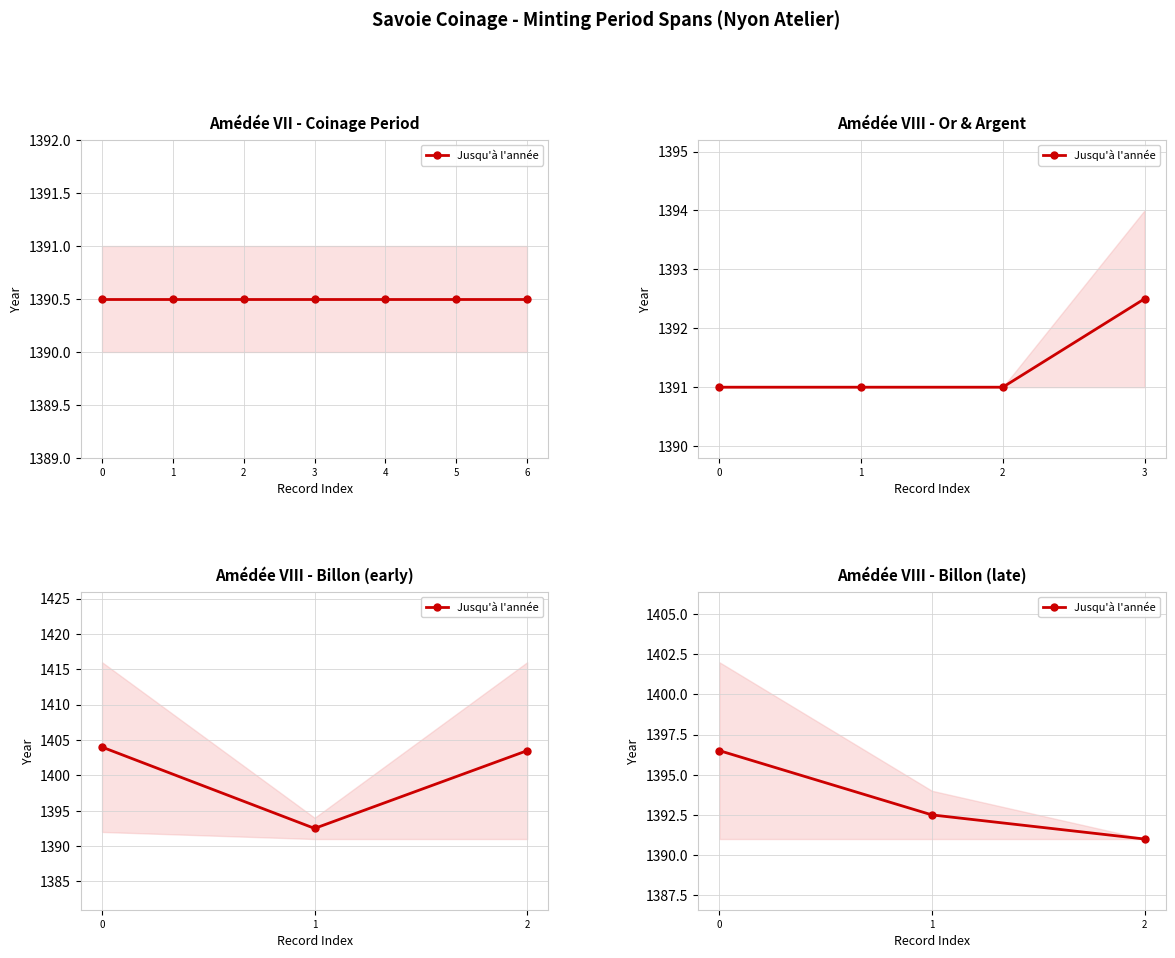

Rank the categories by value from highest to lowest.

0, 1, 2